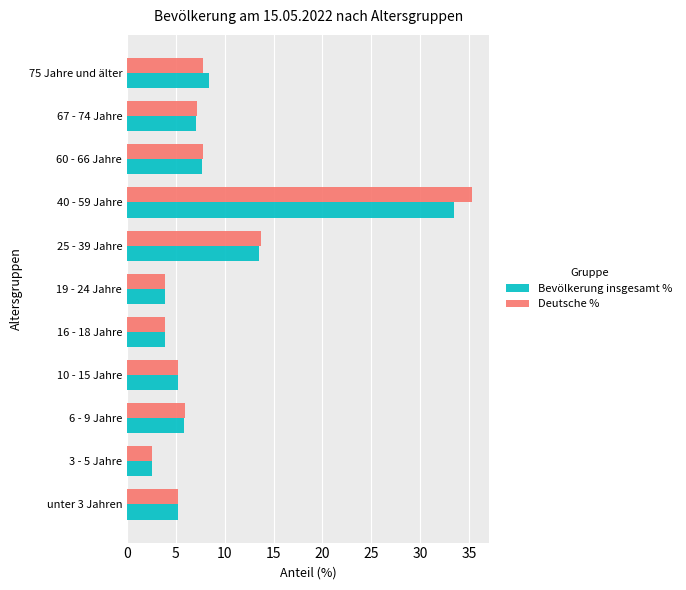

How many data points in Bevölkerung insgesamt % are less than 5?

3